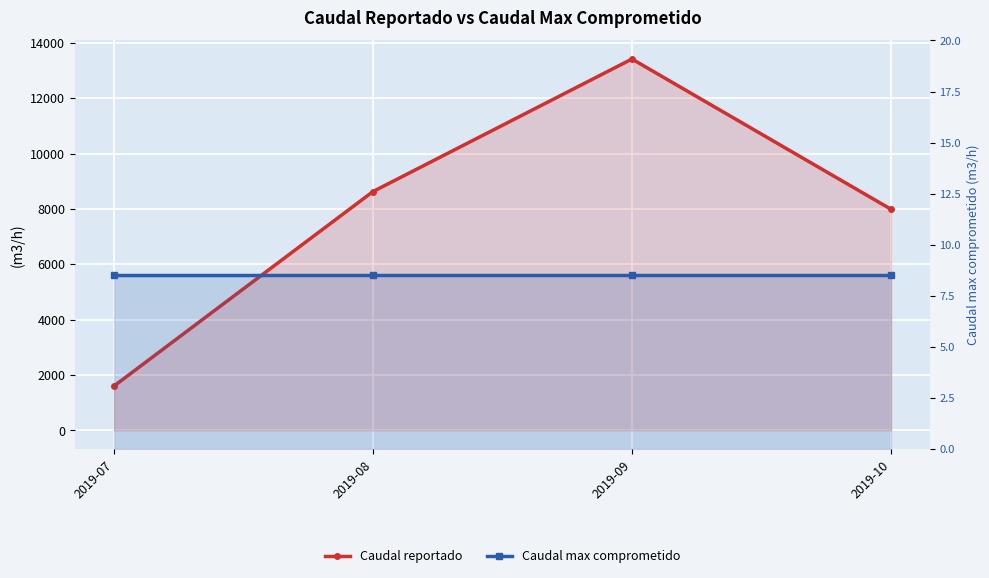

Does the chart display data point markers on the line(s)?

Yes